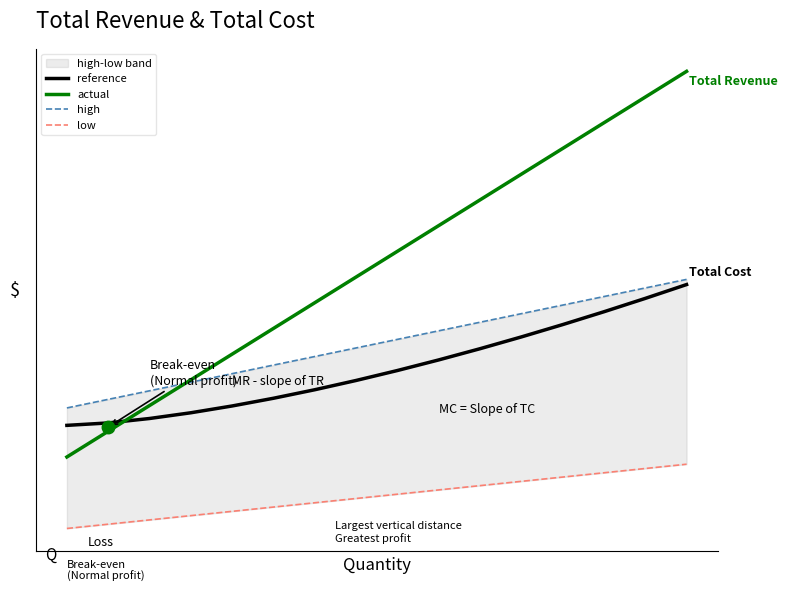

Does the chart have visible grid lines?

No